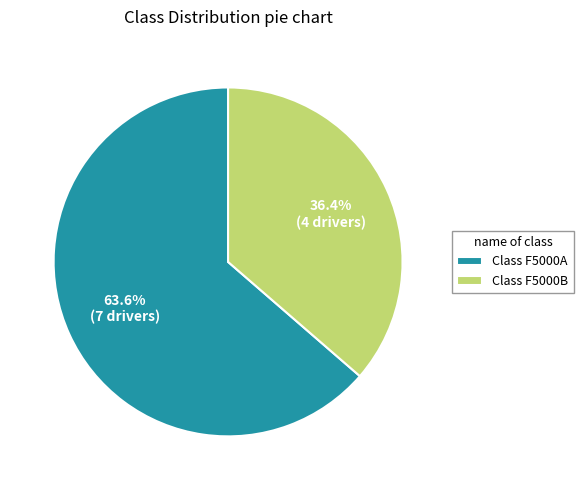

How many slices are in this pie chart?

2